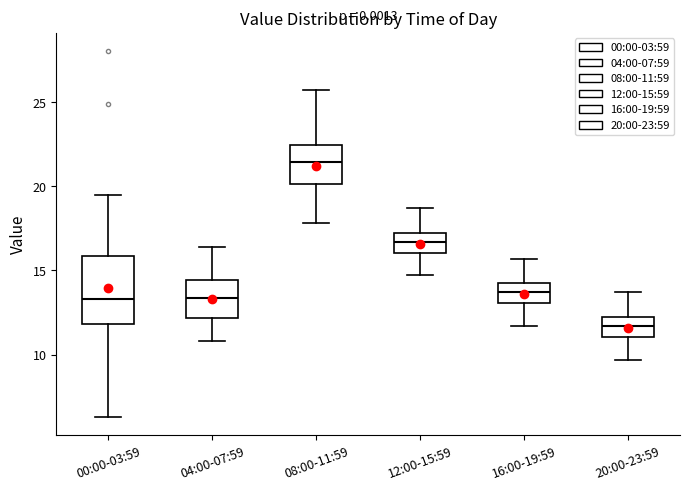

Comparing the boxes themselves (not the whiskers), which one is the tallest?

00:00-03:59